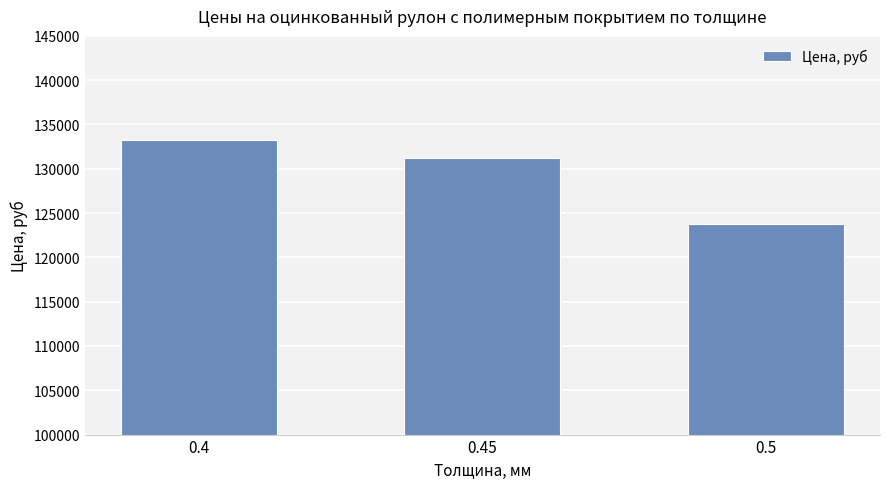

True or false: the data shows 40872 at 0.45.

False